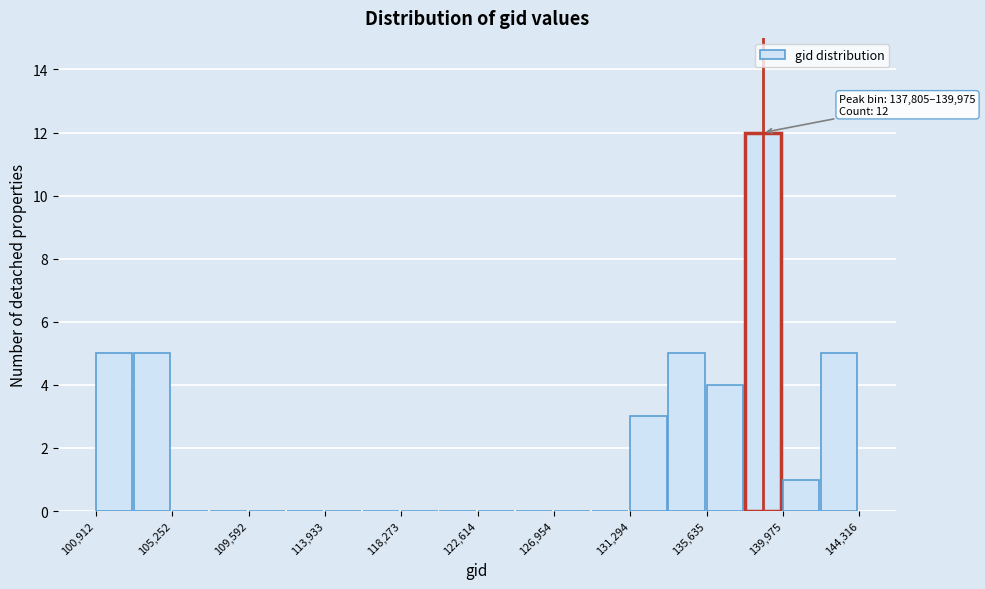

Which range on the x-axis has the tallest bar?

138000 to 140000